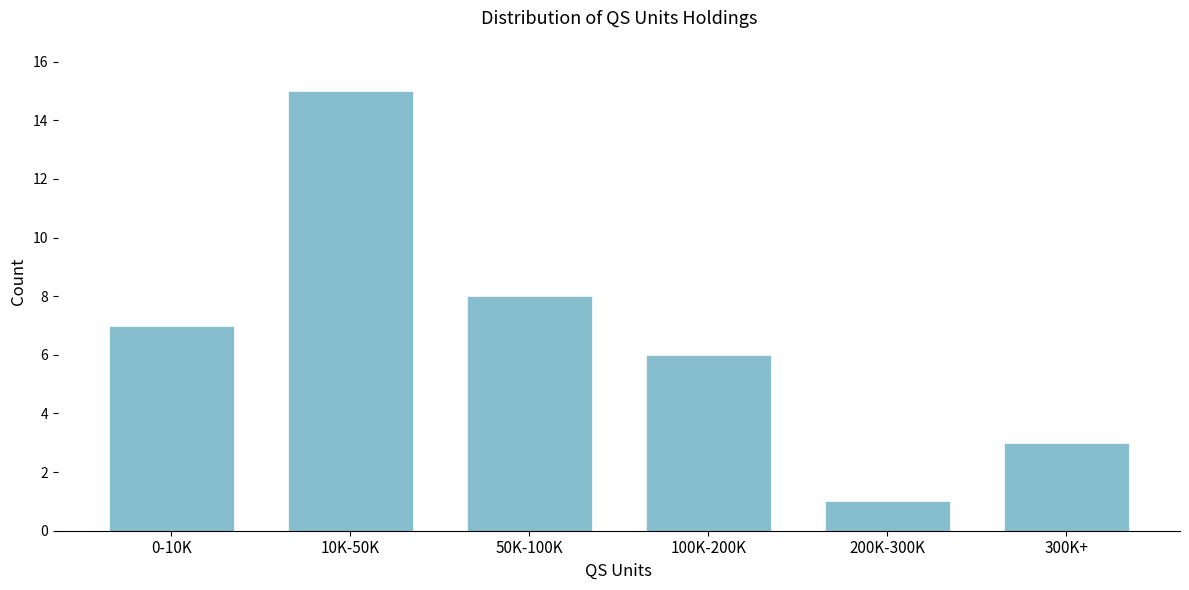

Reading left to right, extract all data points from this chart.

0-10K=7	10K-50K=15	50K-100K=8	100K-200K=6	200K-300K=1	300K+=3